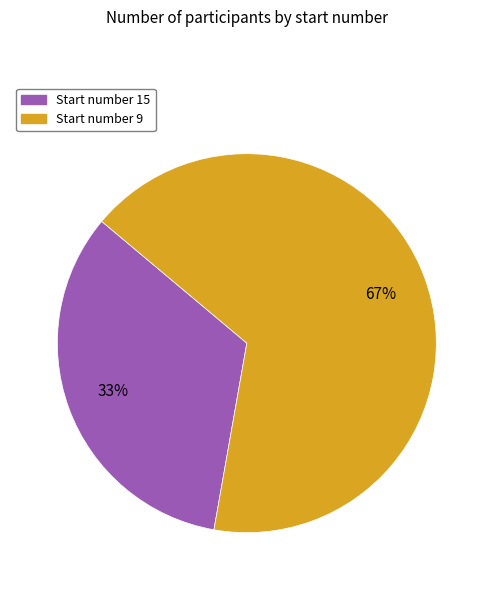

To the nearest percent, what is the average slice percentage?

50%